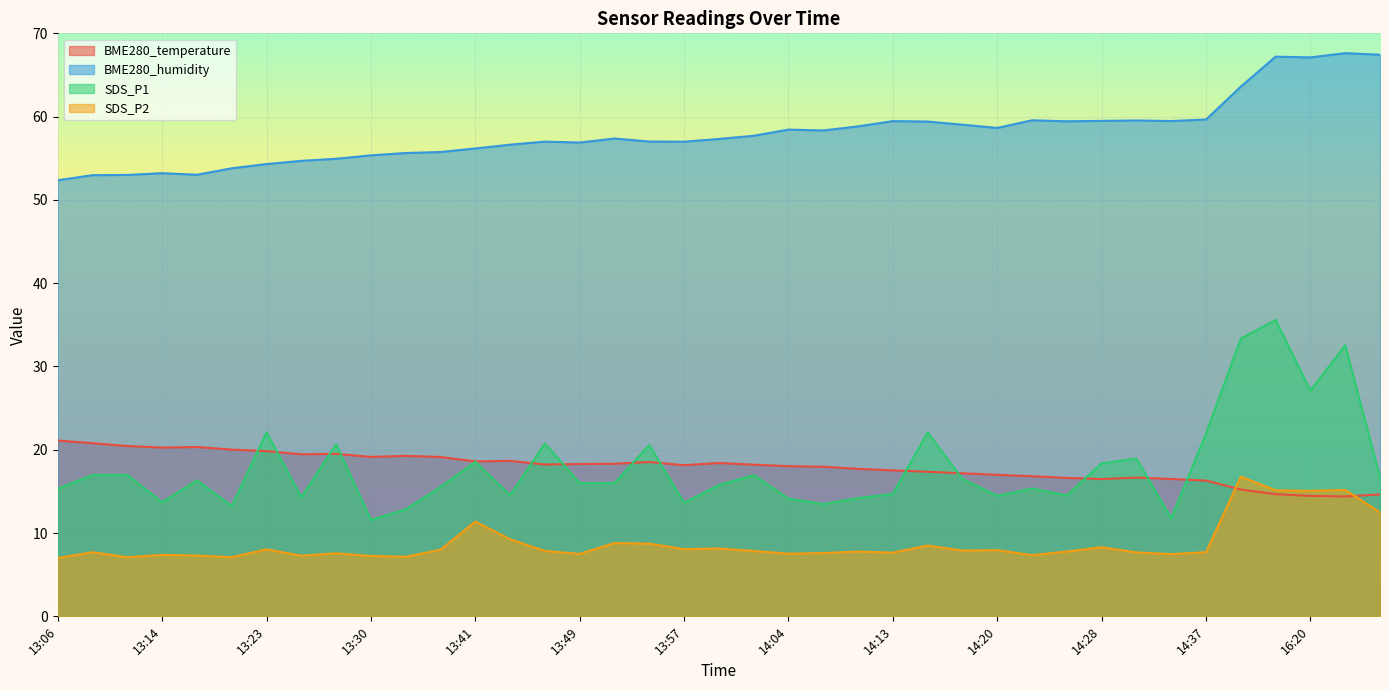

True or false: SDS_P2 and BME280_humidity intersect in this chart.

False